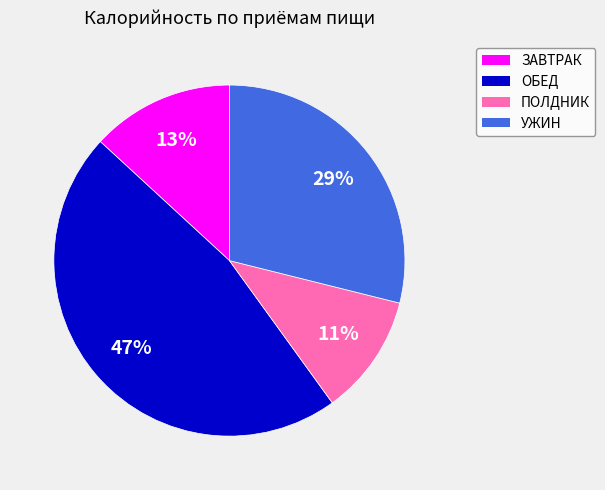

To the nearest percent, what is the difference between the ОБЕД and ЗАВТРАК slice percentages?

34%